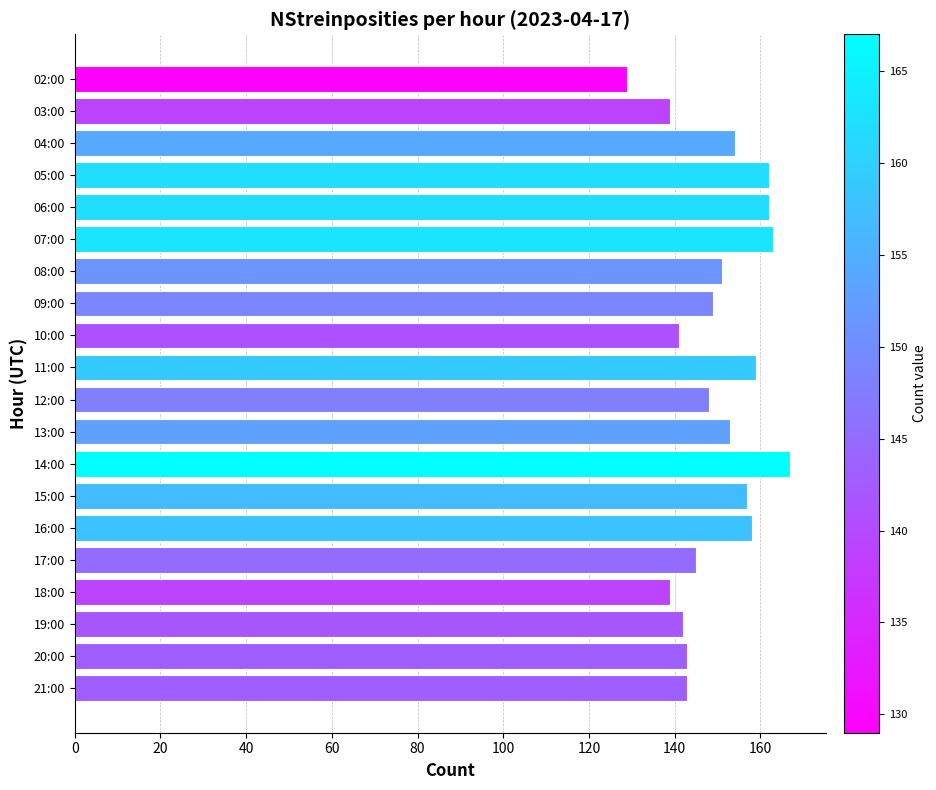

How many values are below 151?

10